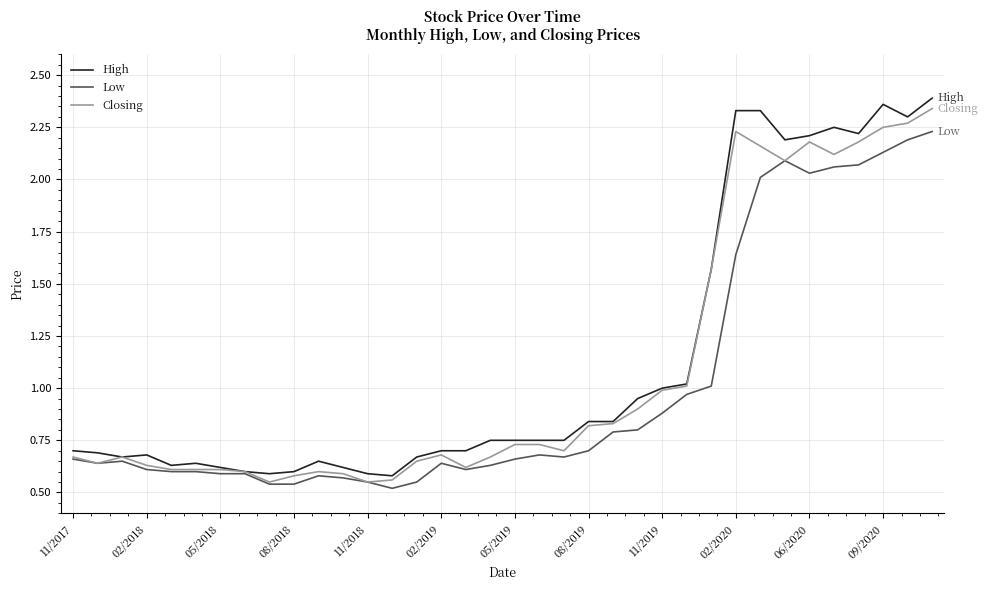

Which series has the largest range (max minus min)?

High